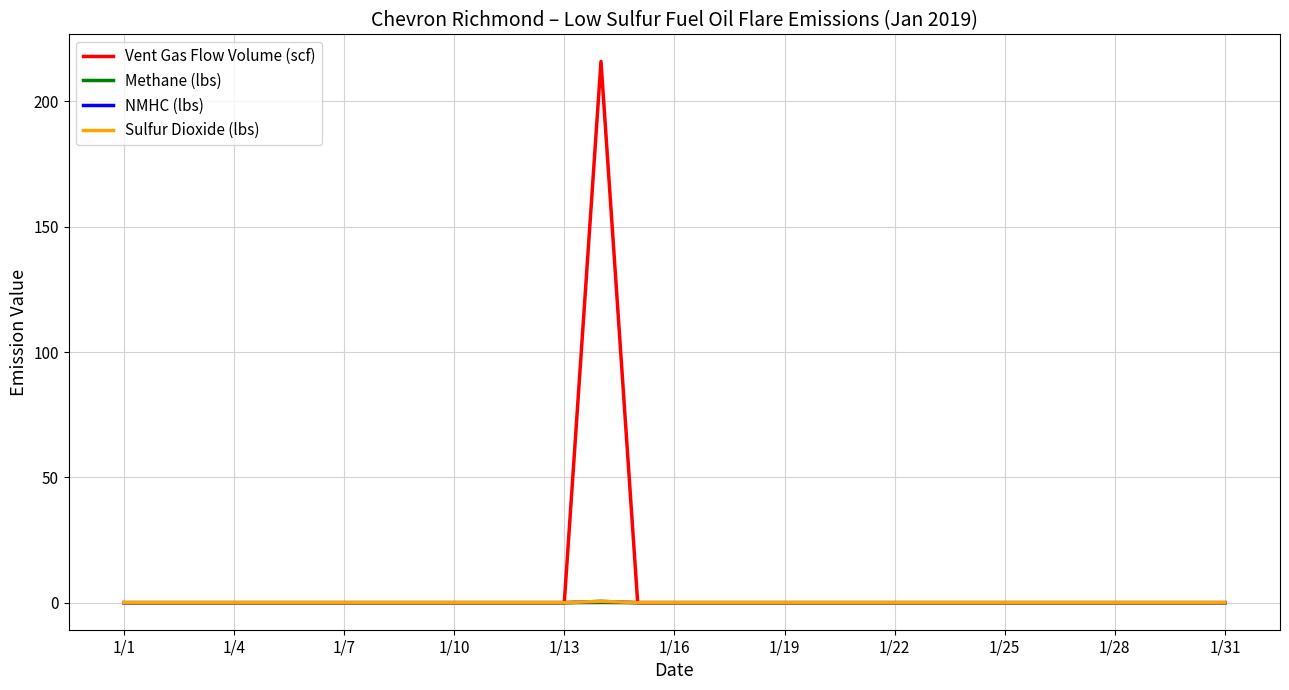

Which series has the widest spread of values?

Vent Gas Flow Volume (scf)